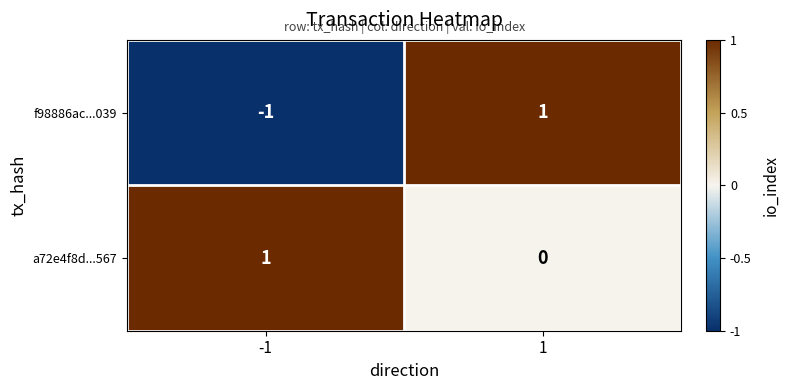

How many distinct data groups are displayed?

2